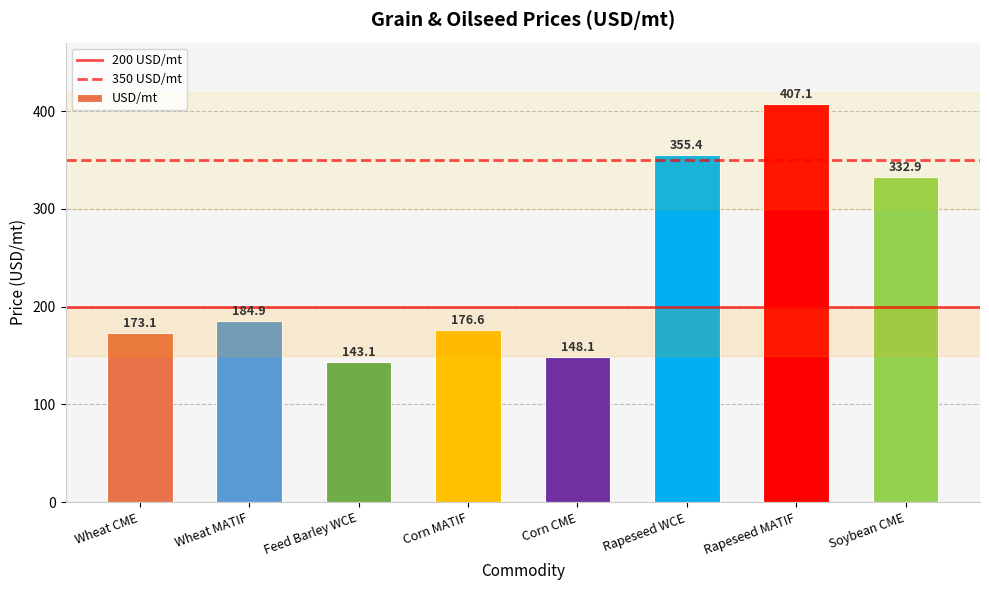

What is the ratio of the value at Soybean CME to the value at Wheat CME?

1.9